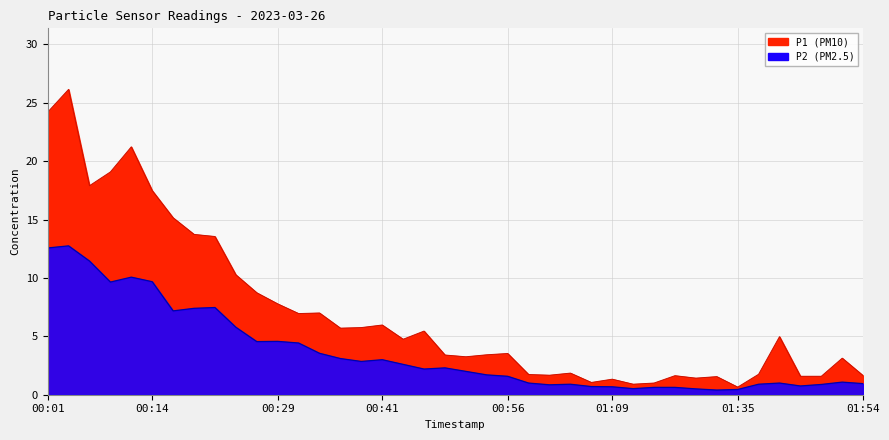

How many data points in P1 are less than 4?

20